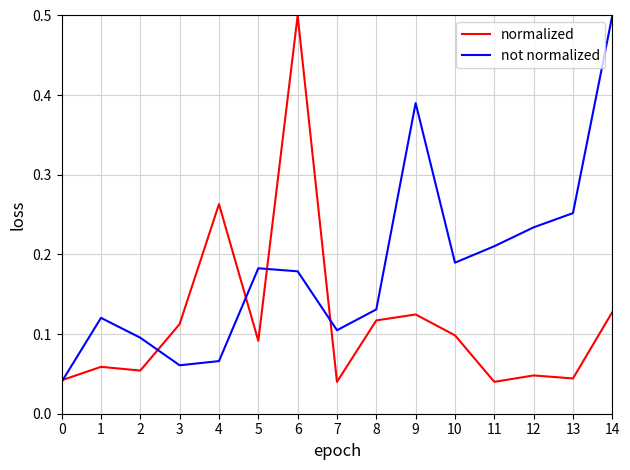

Is it true that normalized equals 0.4 at 4?

False